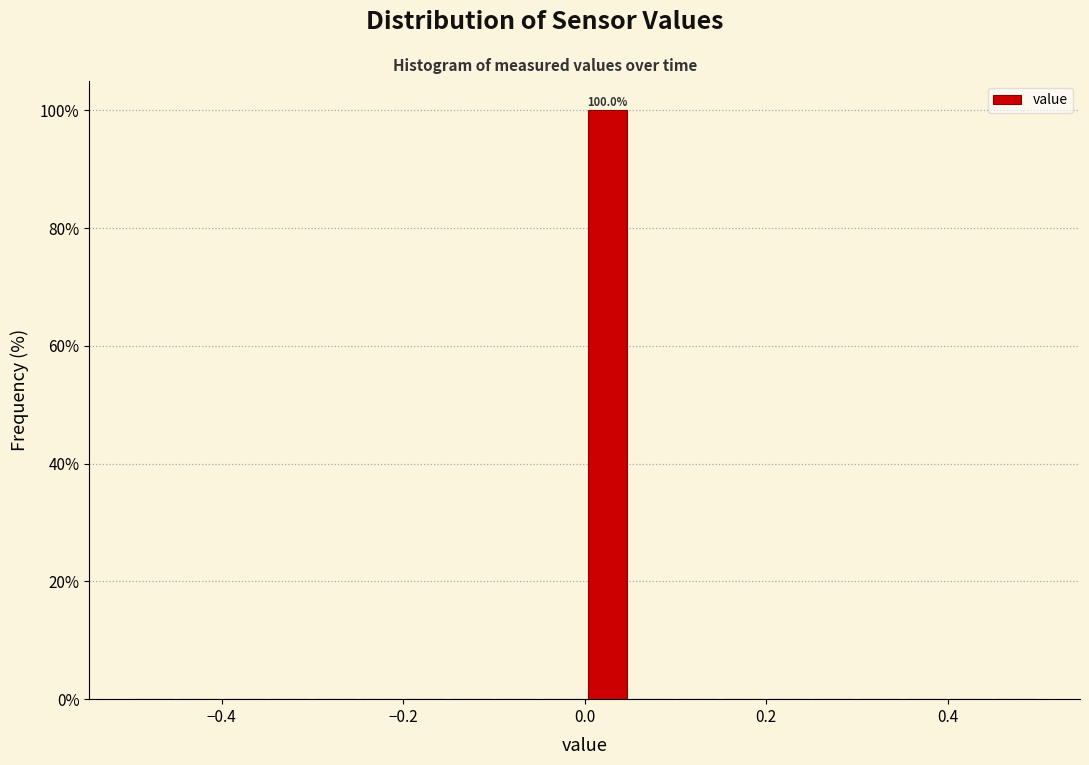

Around what value on the x-axis is the tallest bar? Give the approximate position of its centre, as read against the axis.

0.02